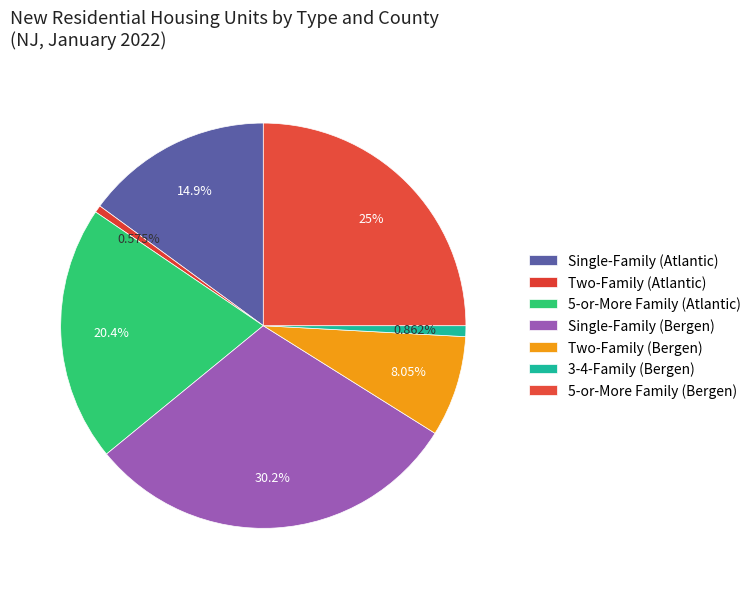

Count the number of slices in the pie.

7